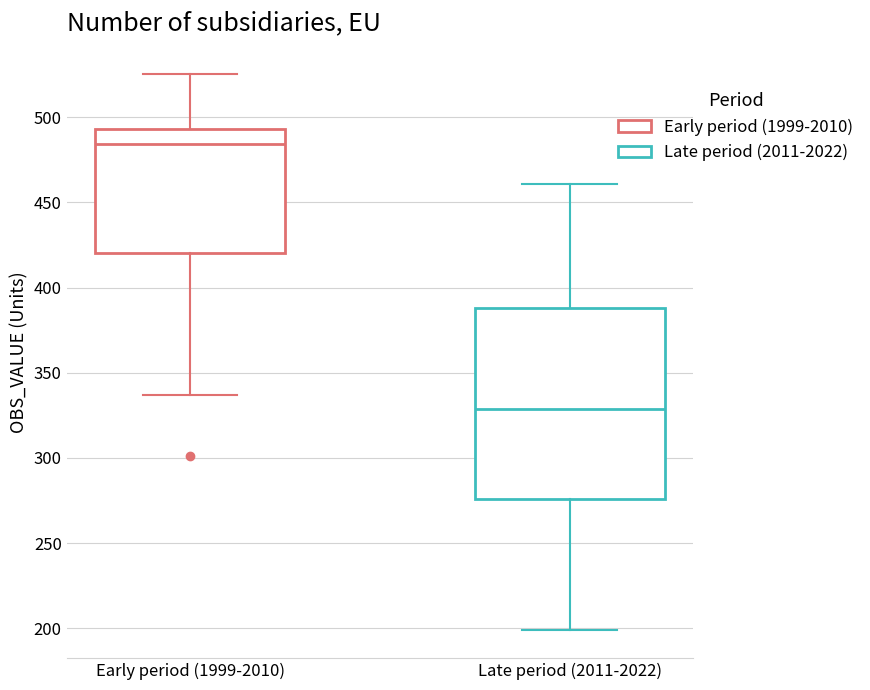

Reading left to right, read every box against the y-axis: the position of its median line, the range the box covers, and the ends of its whiskers. The values are not printed on the chart, so give them approximately, as read against the axis.

Early period (1999-2010): median 485, box 420 to 495, whiskers 335 to 525
Late period (2011-2022): median 330, box 275 to 390, whiskers 200 to 460